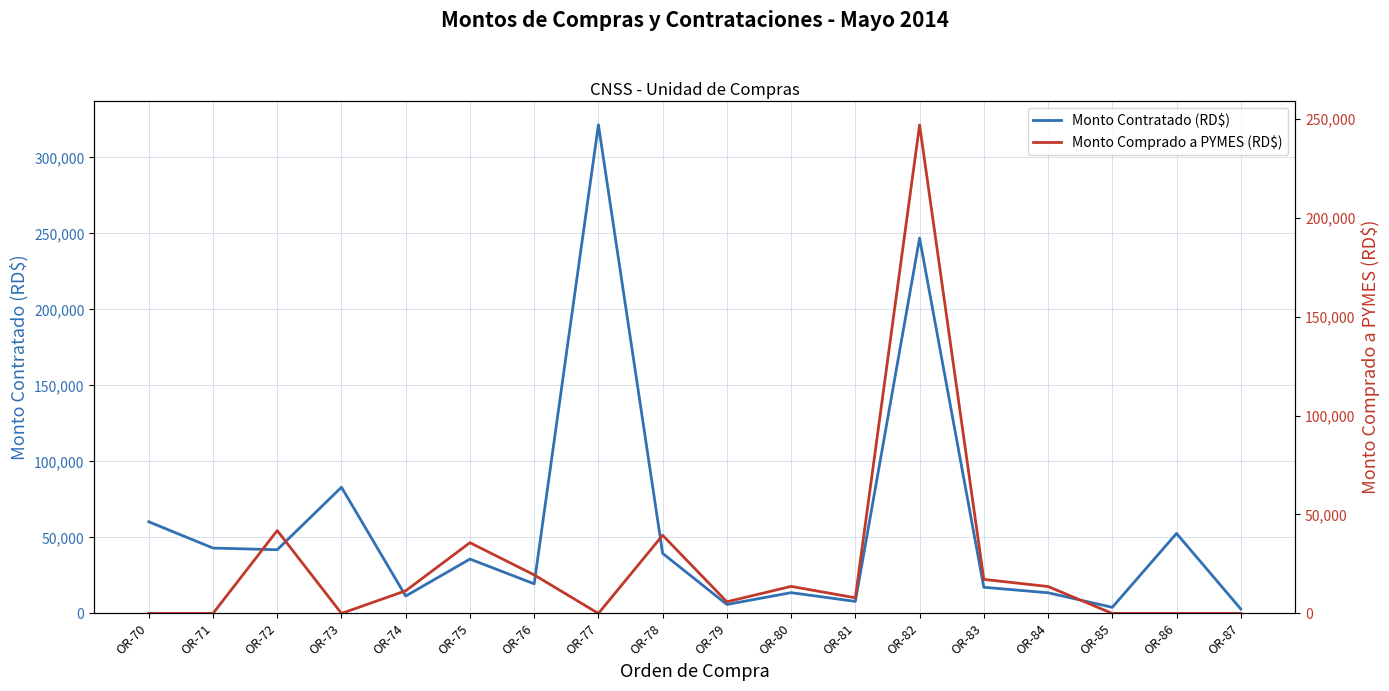

What is the difference between the second highest and minimum values in the Monto Contratado (RD$) series?

243921.9